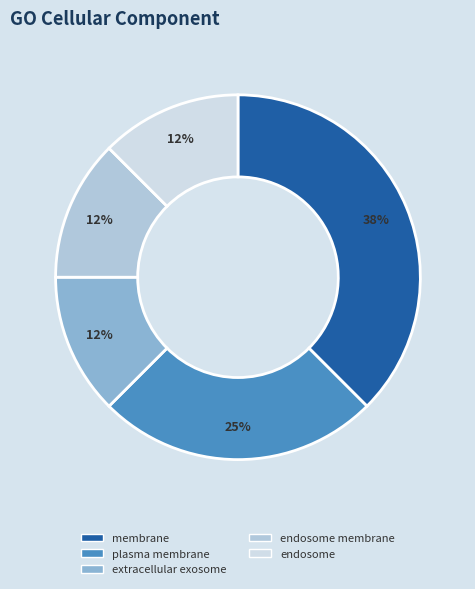

How many slices are in this pie chart?

5